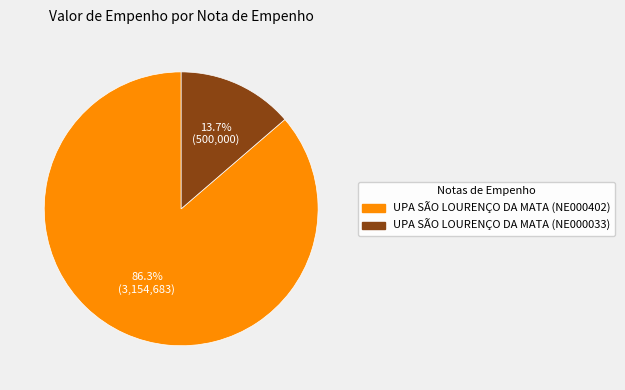

Is there a majority slice in this chart?

Yes